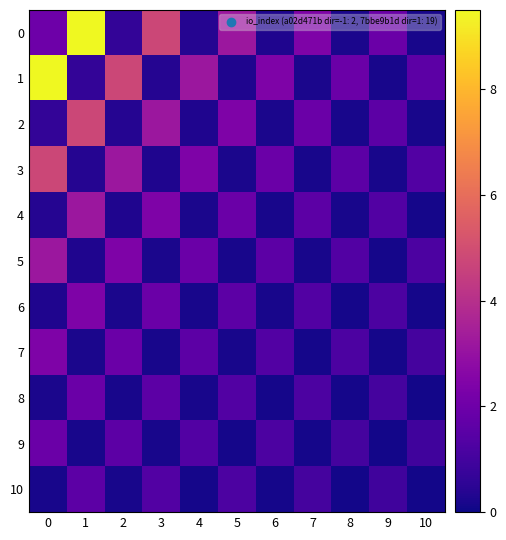

At how many categories does at least one series exceed 5?

2